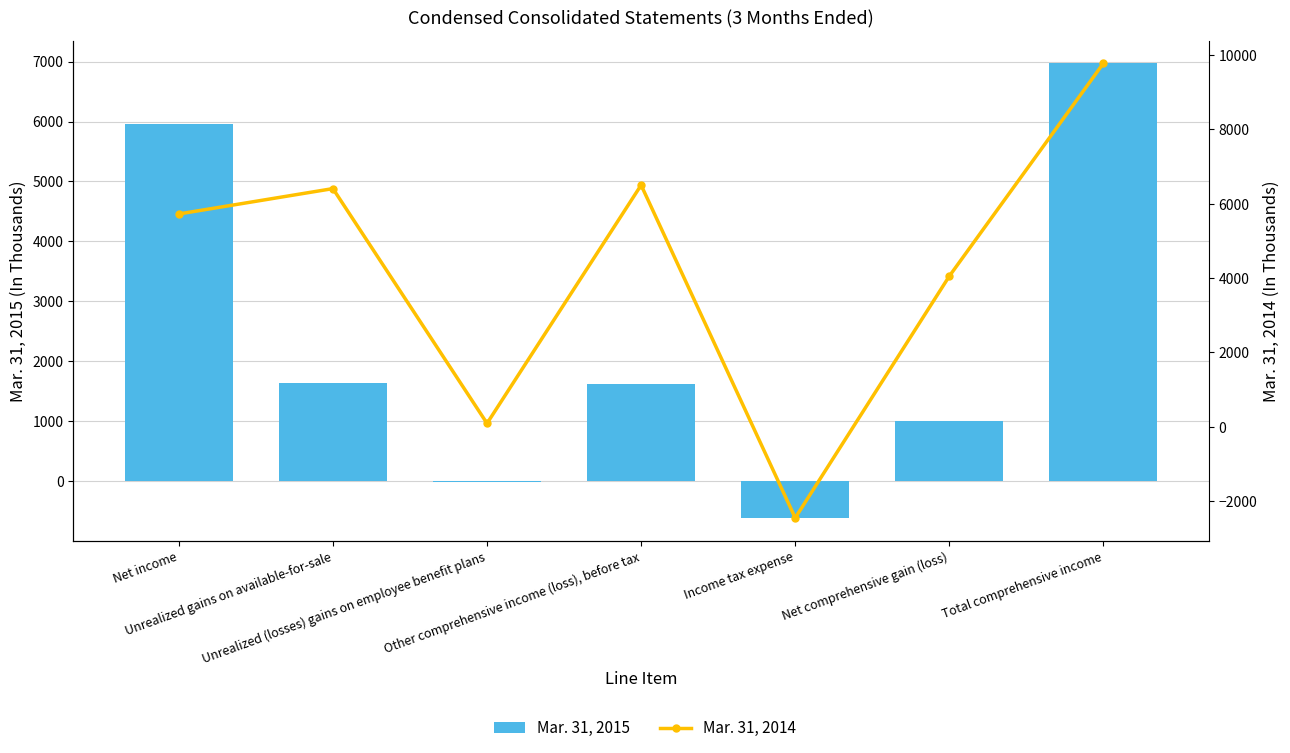

What is the lowest value of the Mar. 31, 2015 series?

-610